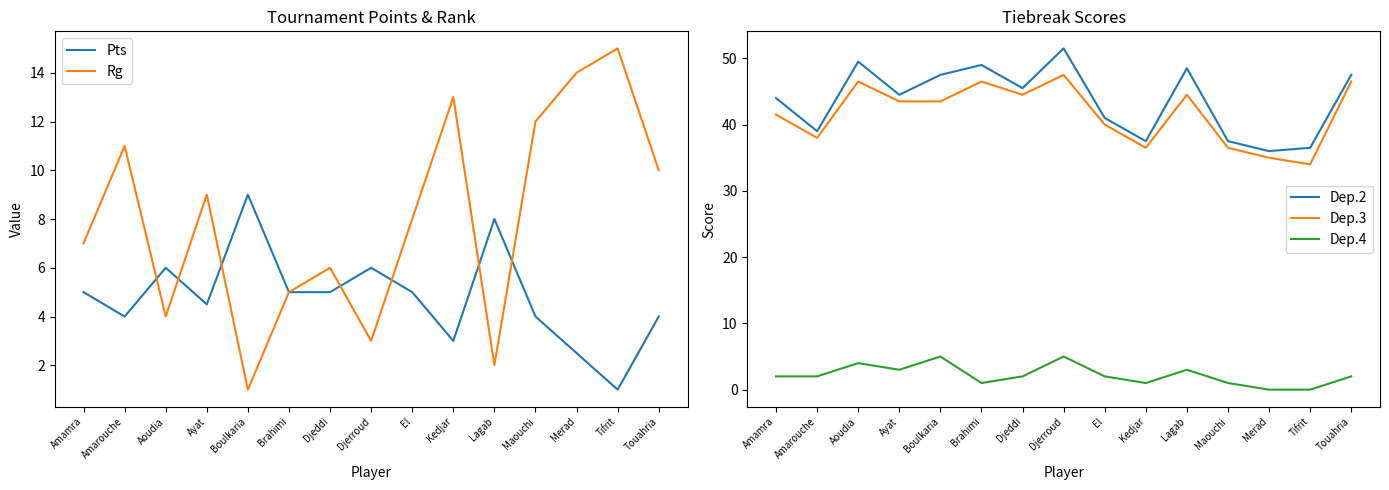

The Dep.2 series shows 48.5 at Lagab. True or false?

True